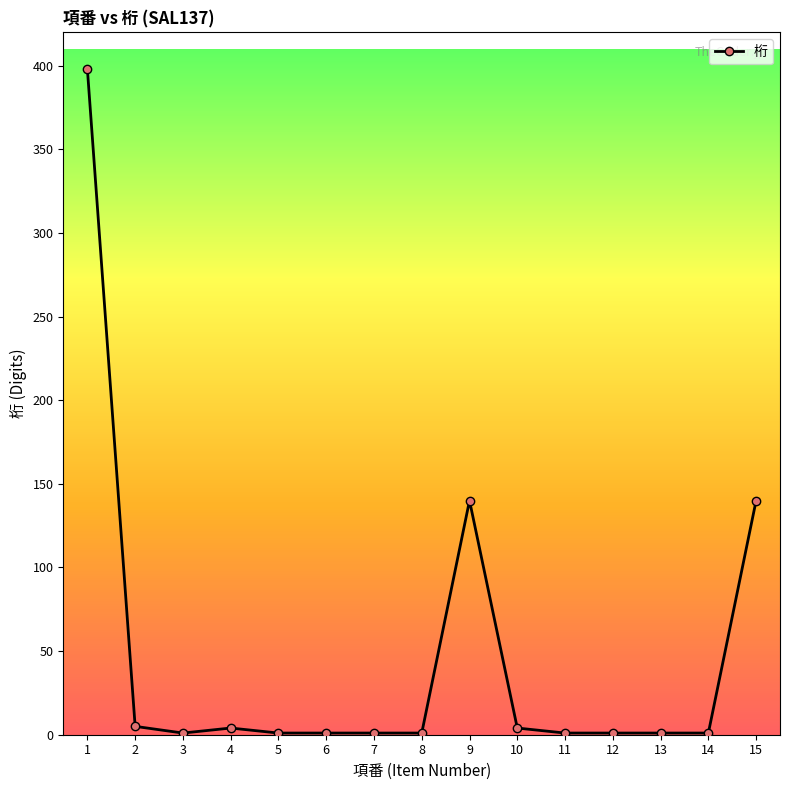

What is the change in value from 4 to 15?

+136